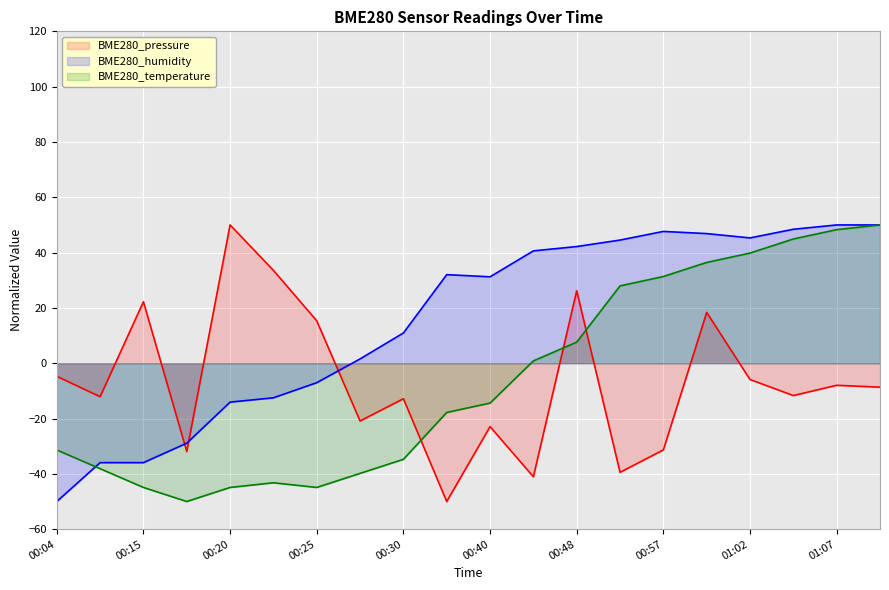

What is the sum of the BME280_pressure values at 01:10 and 00:48?

17.6